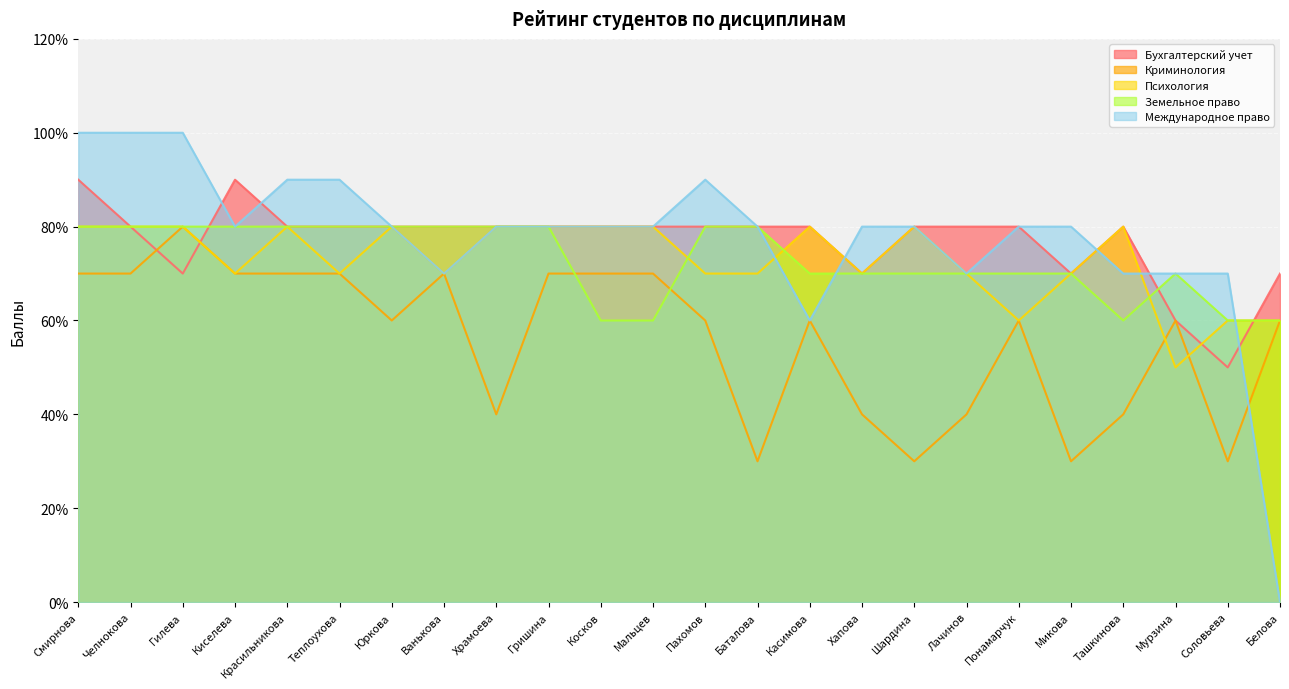

True or false: Криминология and Международное право cross at least once.

True